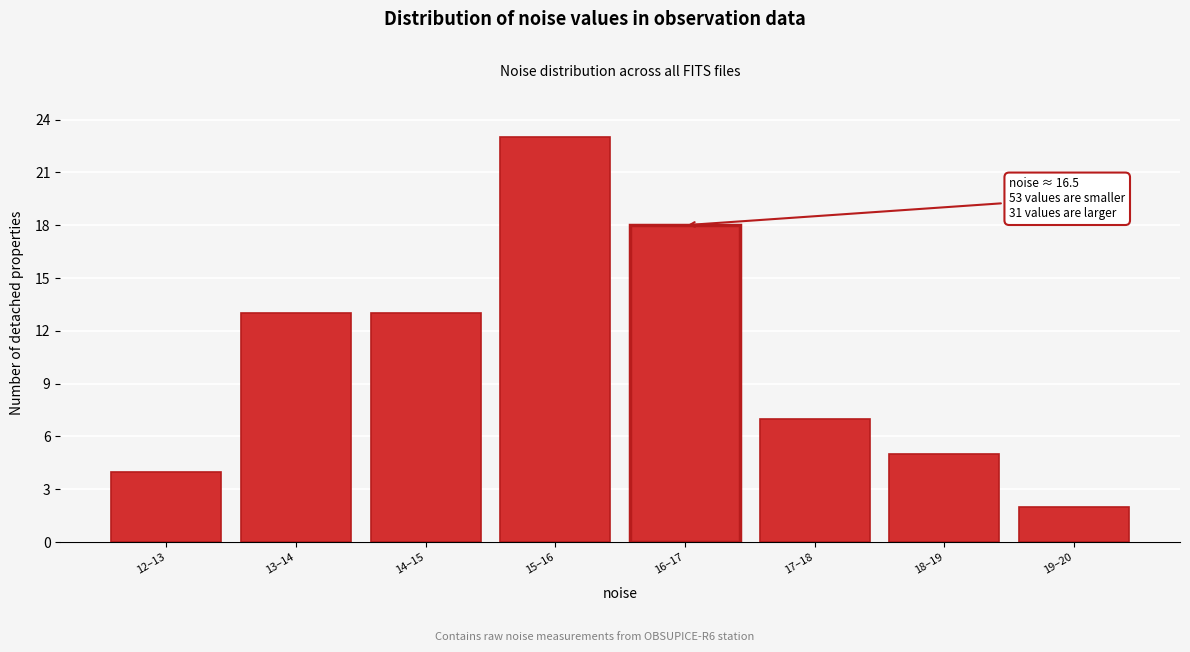

Reading right to left, extract all data points from this chart.

2	5	7	18	23	13	13	4